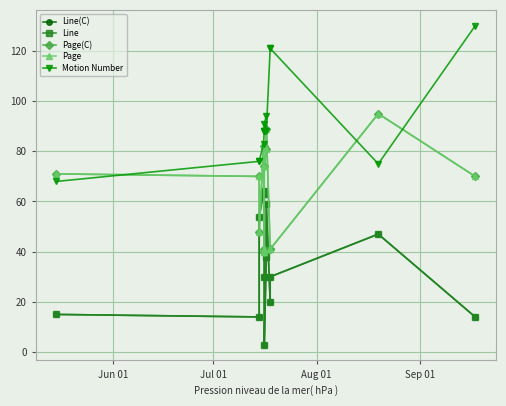

True or false: Page and Line(C) intersect in this chart.

True